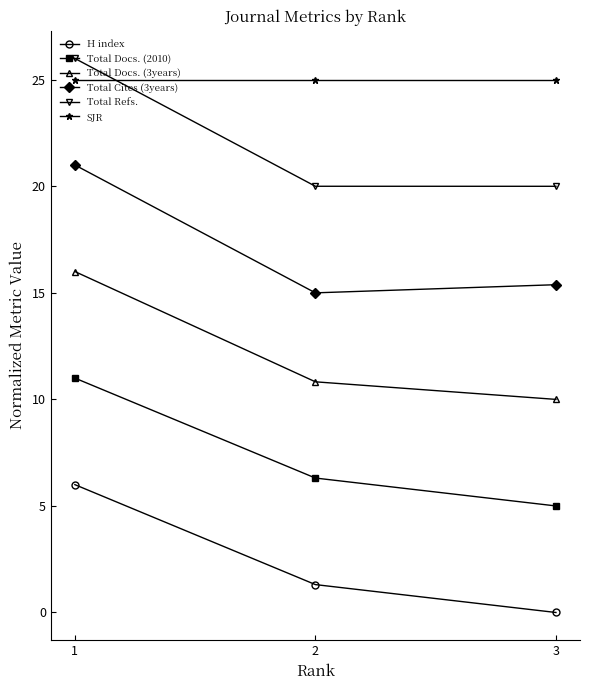

What is the value of the Total Cites (3years) point at the 3rd from the left?

15.4